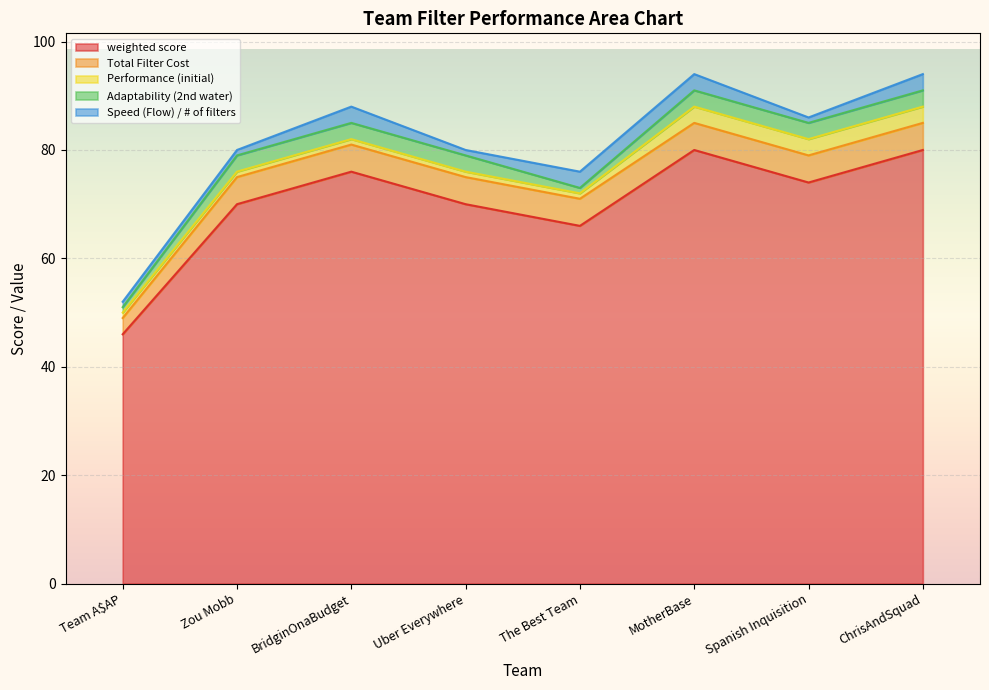

True or false: Performance (initial) and Total Filter Cost cross at least once.

False